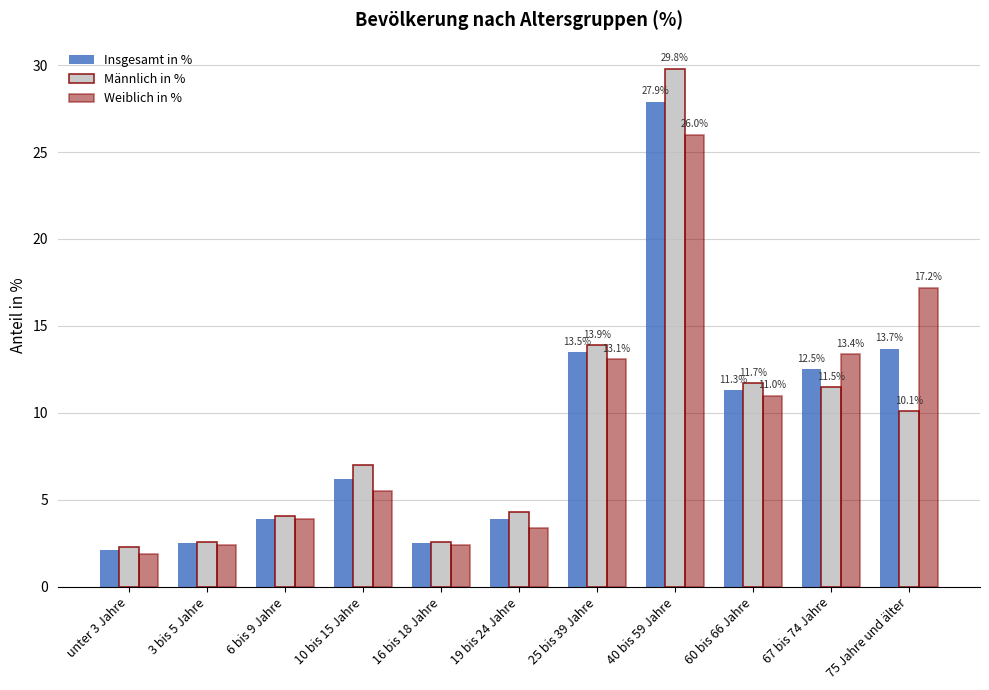

How many data points in Männlich in % are less than 7?

5